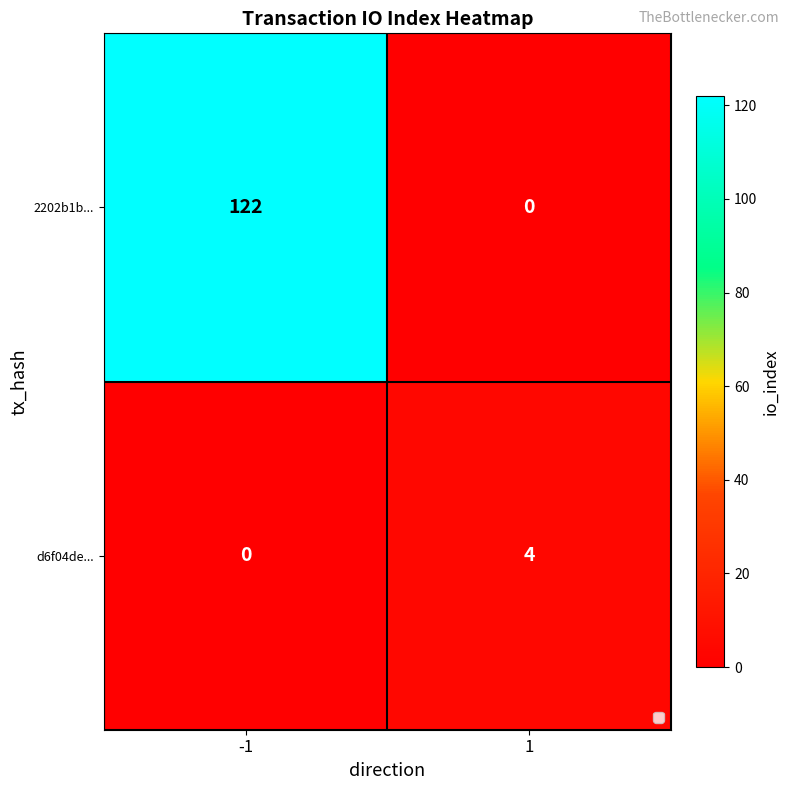

True or false: 2202b1b... has a value of 122 at -1.

True